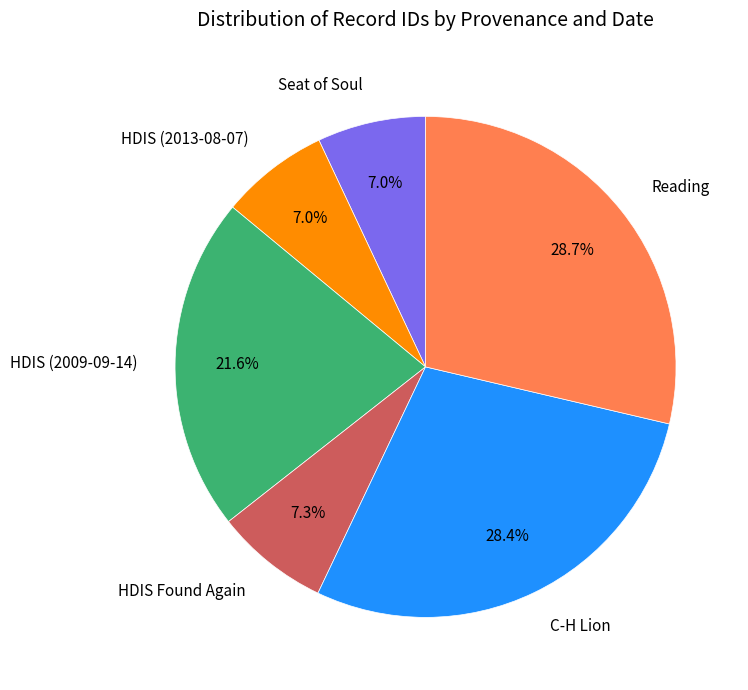

Is there any slice that represents more than half of the pie?

No